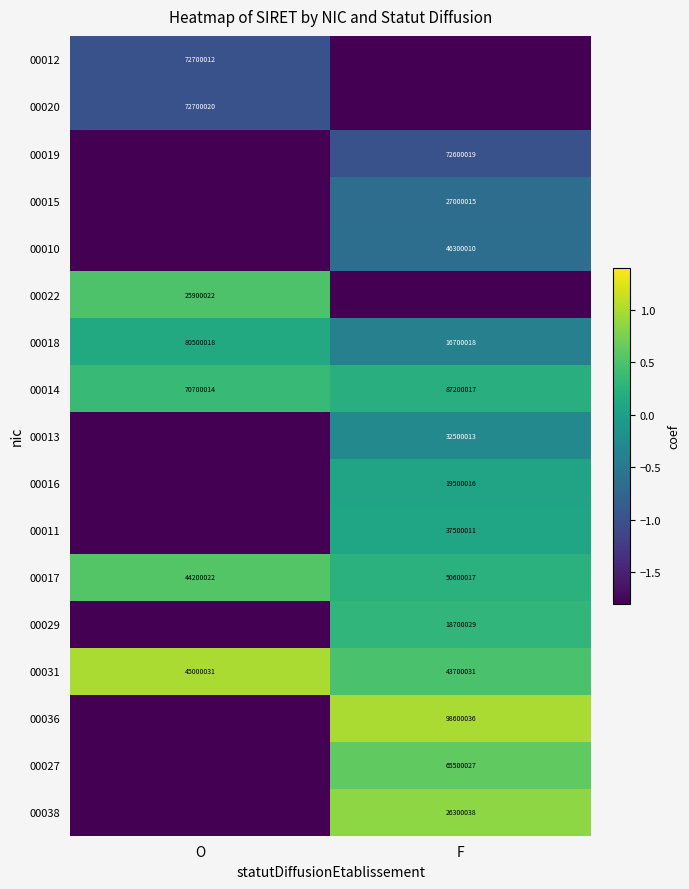

At which label is 00014 closest to 78950015?

O